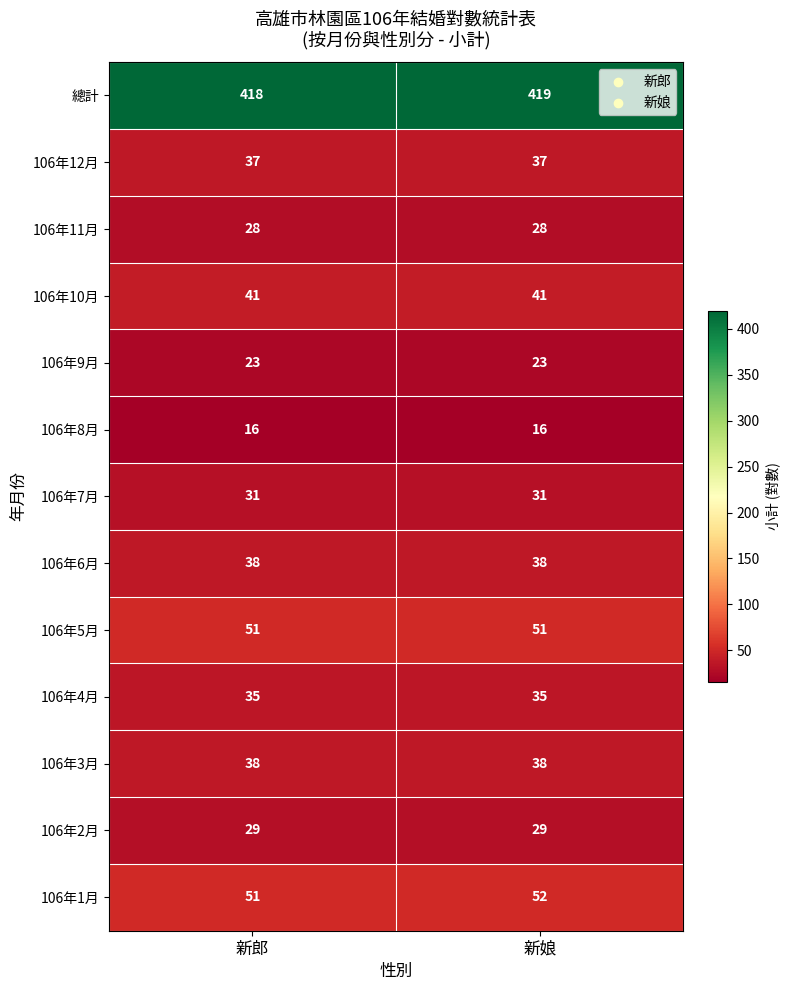

Reading right to left, transcribe all the data shown in this chart.

總計: 新娘=419	新郎=418
106年12月: 新娘=37	新郎=37
106年11月: 新娘=28	新郎=28
106年10月: 新娘=41	新郎=41
106年9月: 新娘=23	新郎=23
106年8月: 新娘=16	新郎=16
106年7月: 新娘=31	新郎=31
106年6月: 新娘=38	新郎=38
106年5月: 新娘=51	新郎=51
106年4月: 新娘=35	新郎=35
106年3月: 新娘=38	新郎=38
106年2月: 新娘=29	新郎=29
106年1月: 新娘=52	新郎=51